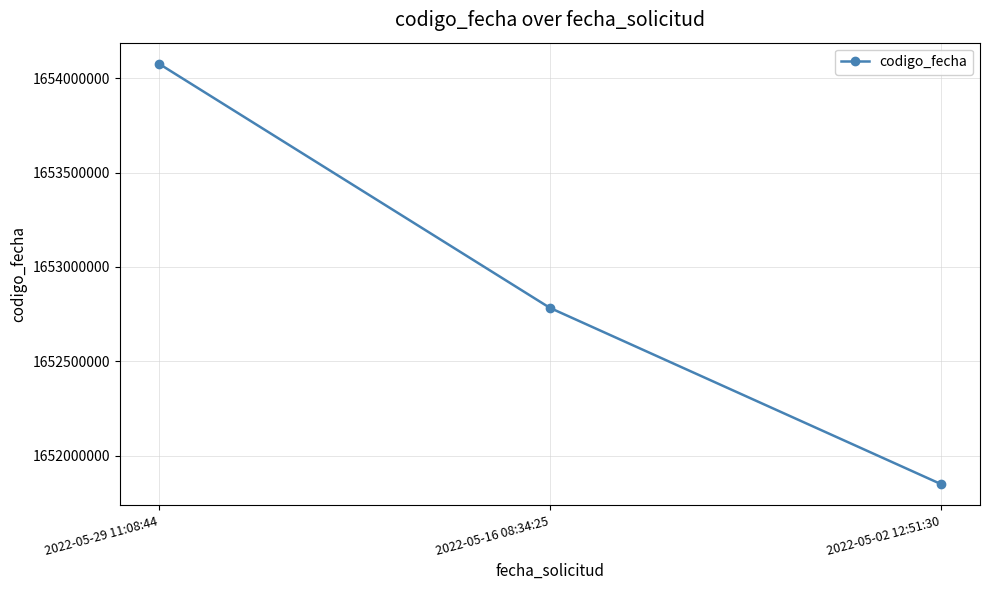

How many lines are shown in the chart?

1